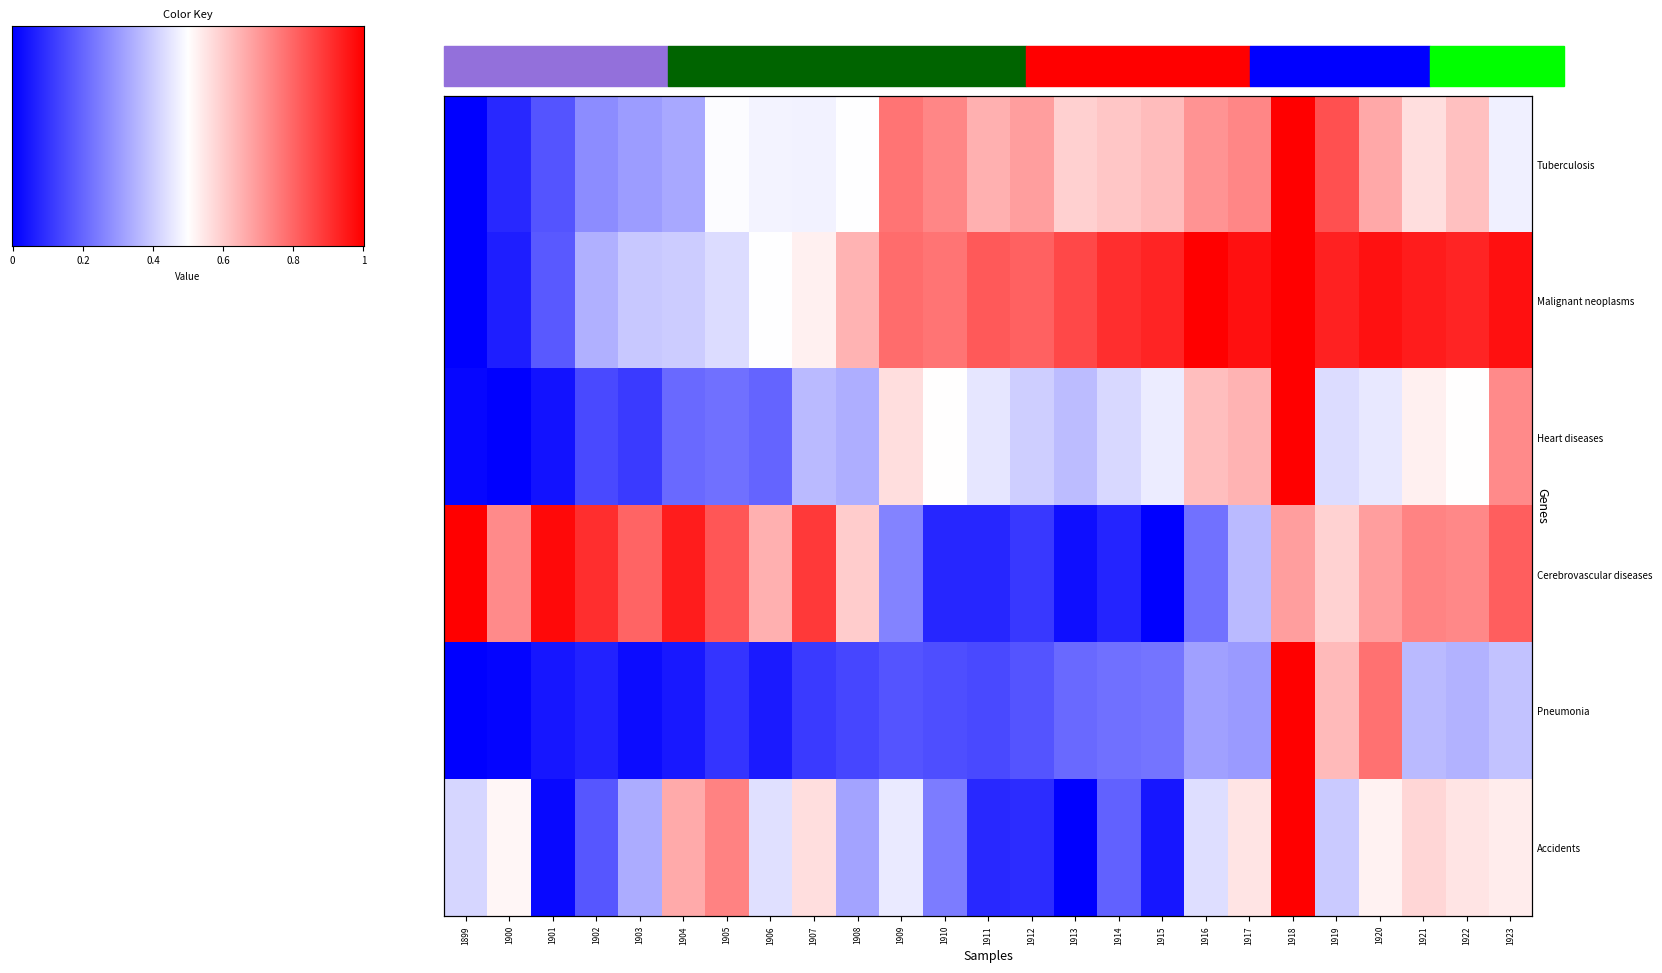

Is the value of Pneumonia at 1911 greater than the value of Malignant neoplasms at 1918?

No